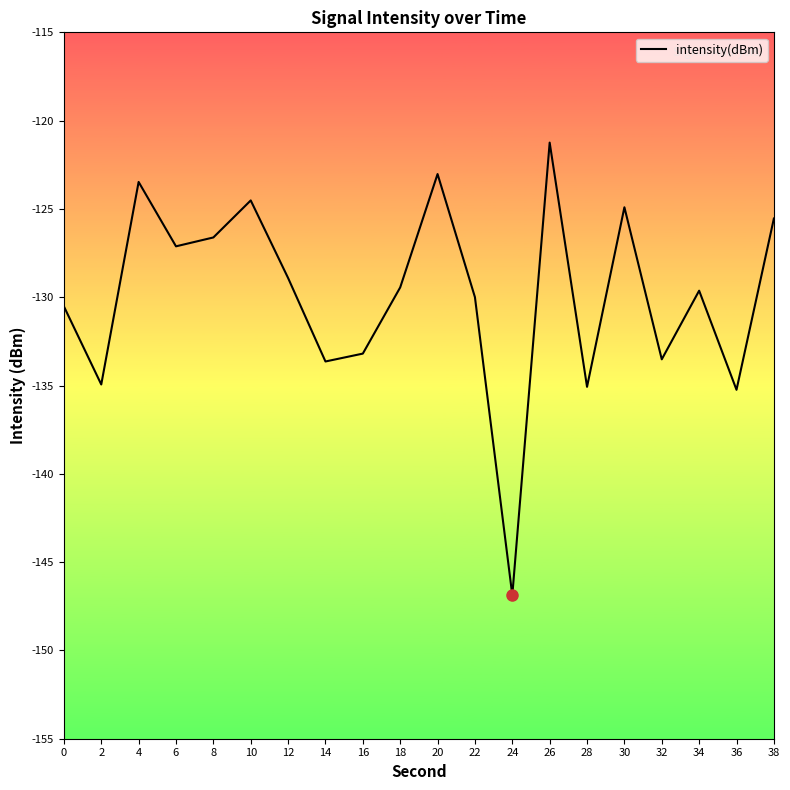

What is the change in value from 18 to 24?

-17.4